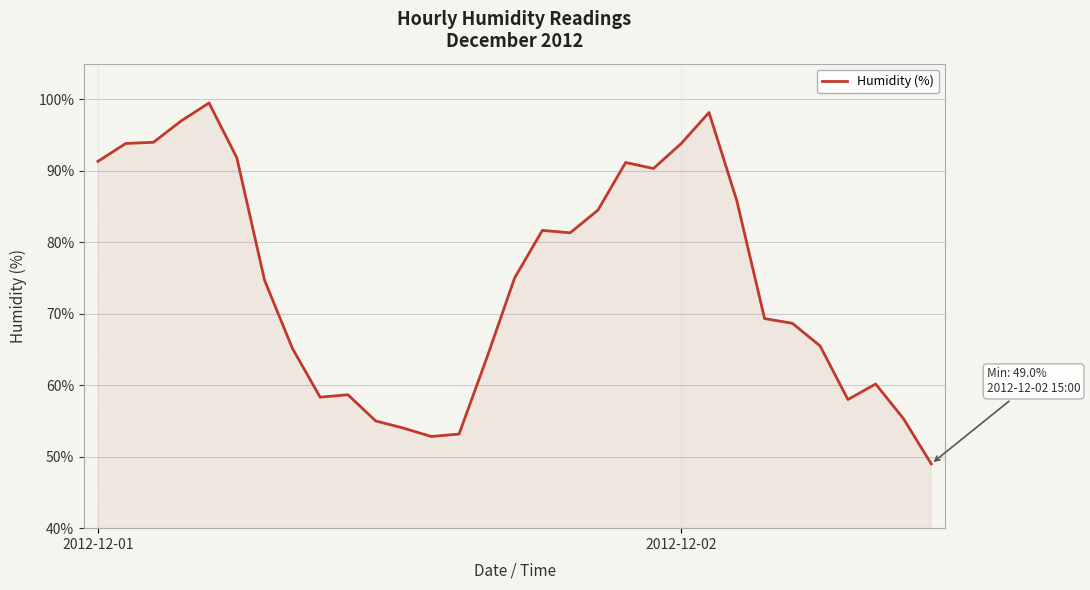

What is the greatest value displayed?

99.5